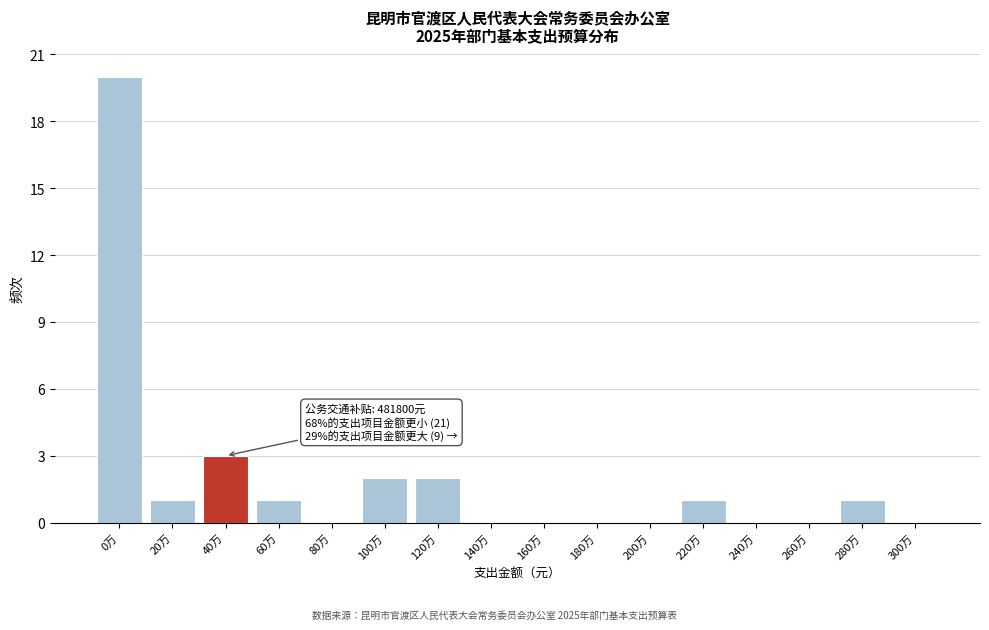

Reading left to right, extract all data points from this chart.

0万=20	20万=1	40万=3	60万=1	80万=0	100万=2	120万=2	140万=0	160万=0	180万=0	200万=0	220万=1	240万=0	260万=0	280万=1	300万=0